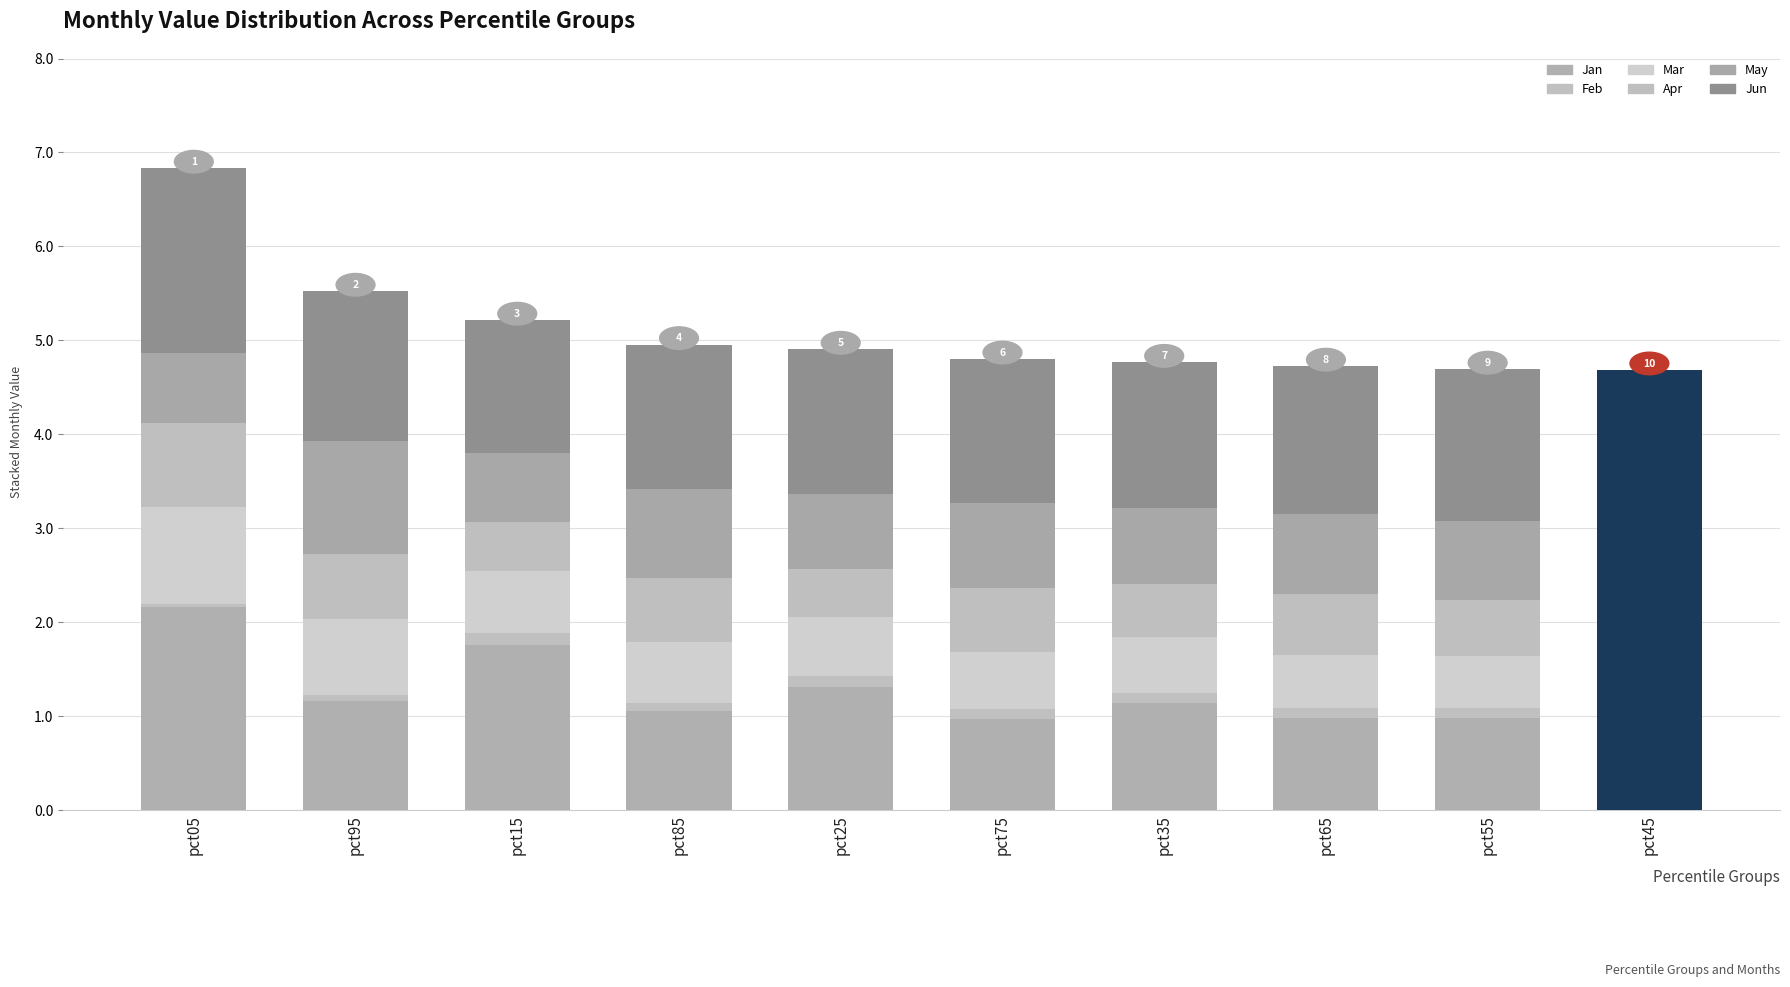

Rank the categories by May value from highest to lowest.

pct95, pct85, pct75, pct65, pct55, pct45, pct35, pct25, pct05, pct15